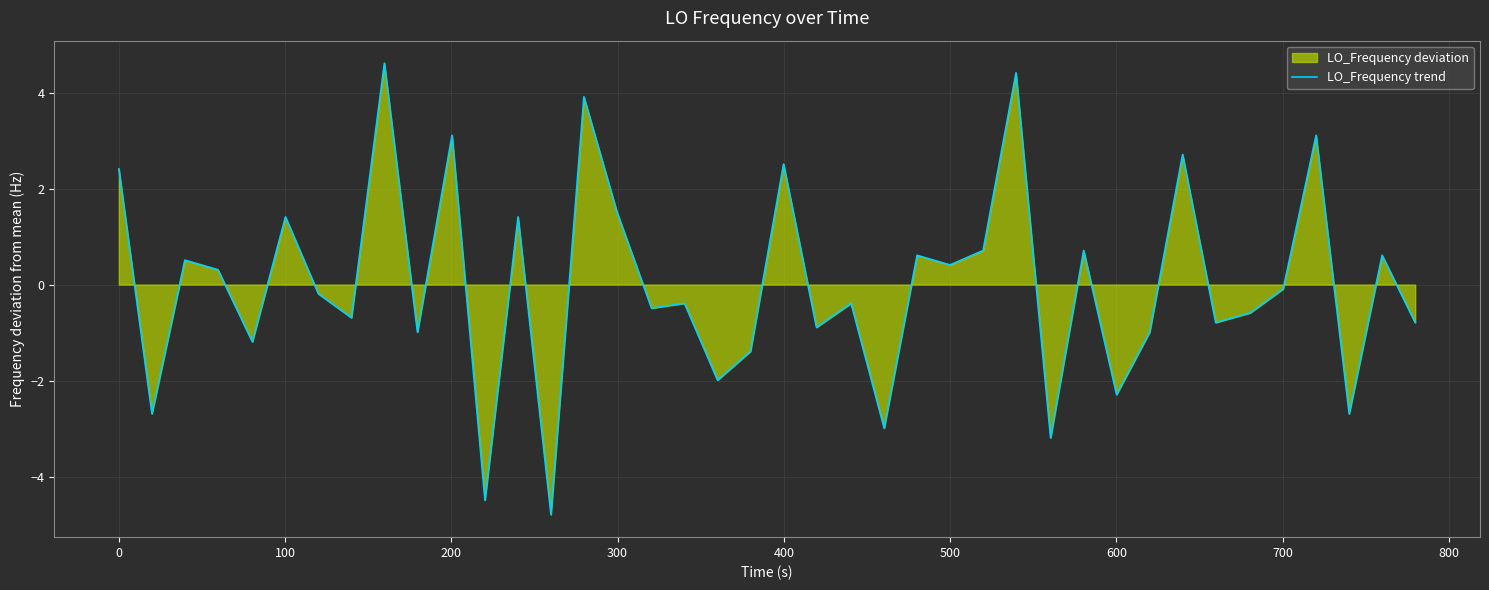

What is the minimum value shown in the chart?

-4.8